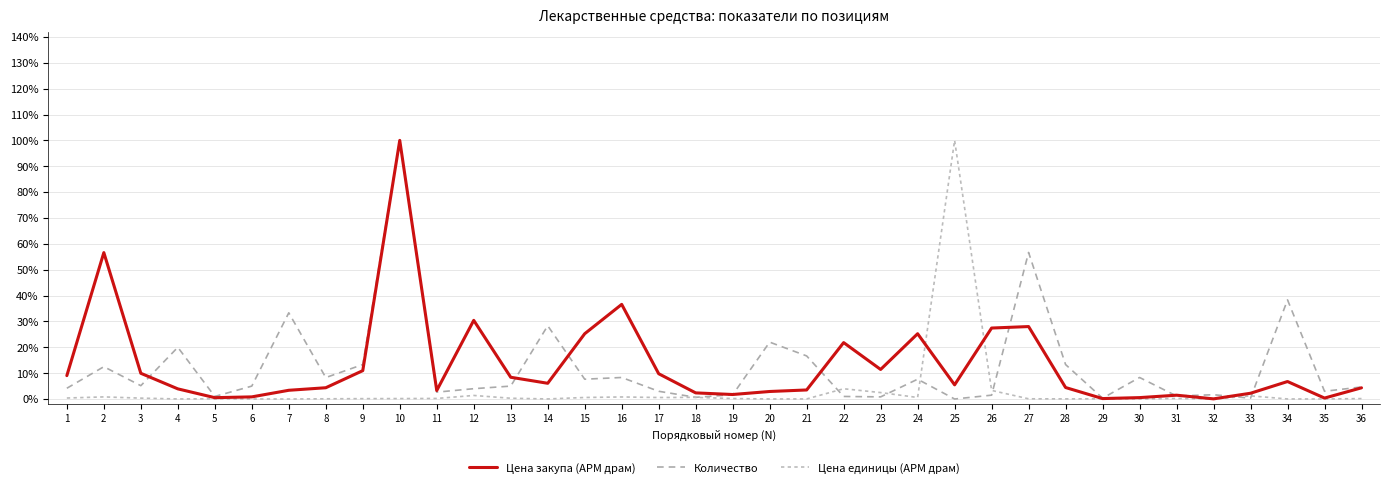

Rank the categories by Цена единицы (АРМ драм) value from highest to lowest.

25, 22, 26, 23, 12, 33, 2, 16, 18, 15, 24, 17, 1, 3, 13, 31, 11, 19, 10, 36, 9, 29, 5, 8, 27, 28, 14, 21, 4, 34, 6, 20, 35, 7, 30, 32